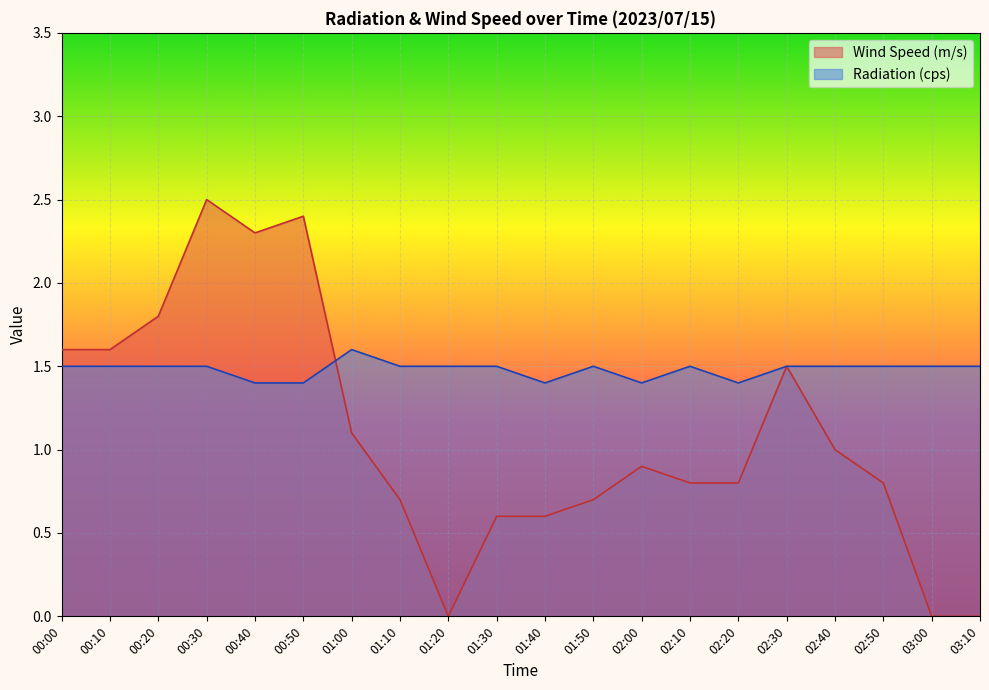

The Wind Speed (m/s) series shows 2.5 at 00:30. True or false?

True